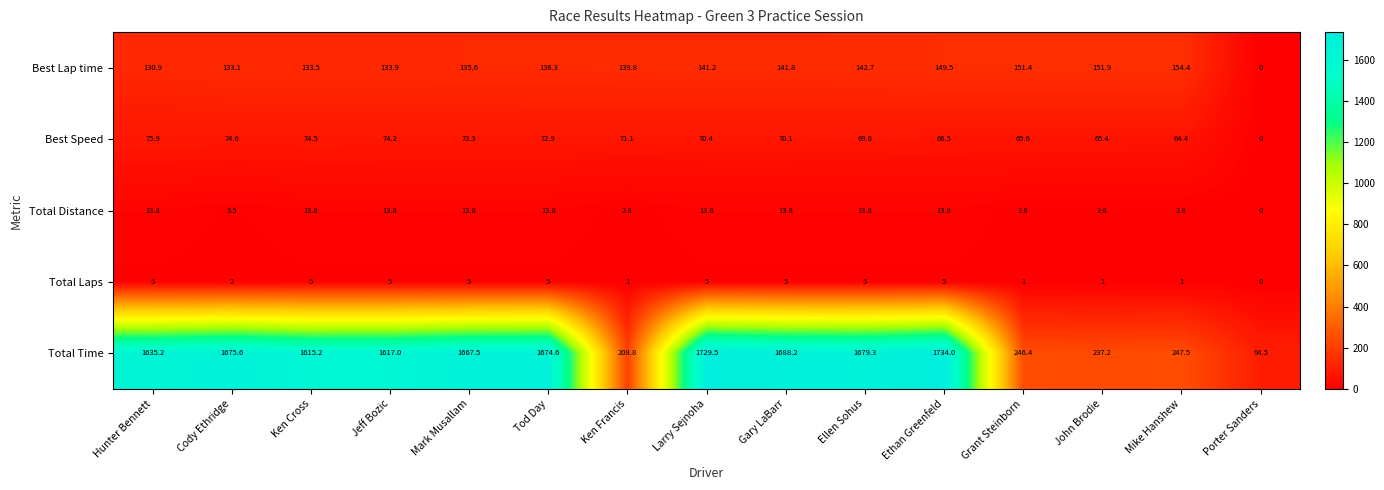

What is the spread (max minus min) of values at Cody Ethridge?

1673.6